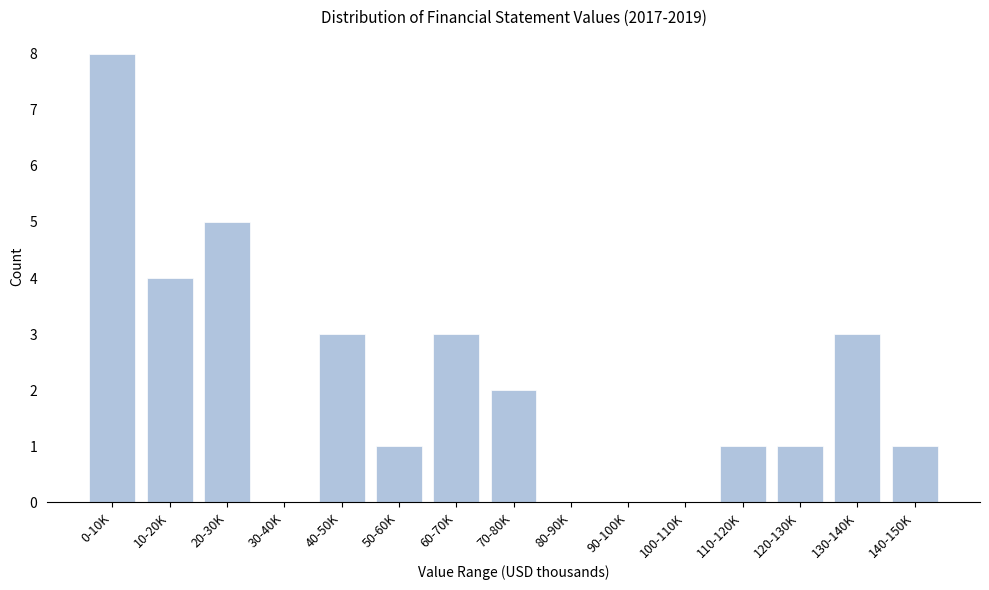

Reading right to left, extract all data points from this chart.

140-150K=1	130-140K=3	120-130K=1	110-120K=1	100-110K=0	90-100K=0	80-90K=0	70-80K=2	60-70K=3	50-60K=1	40-50K=3	30-40K=0	20-30K=5	10-20K=4	0-10K=8